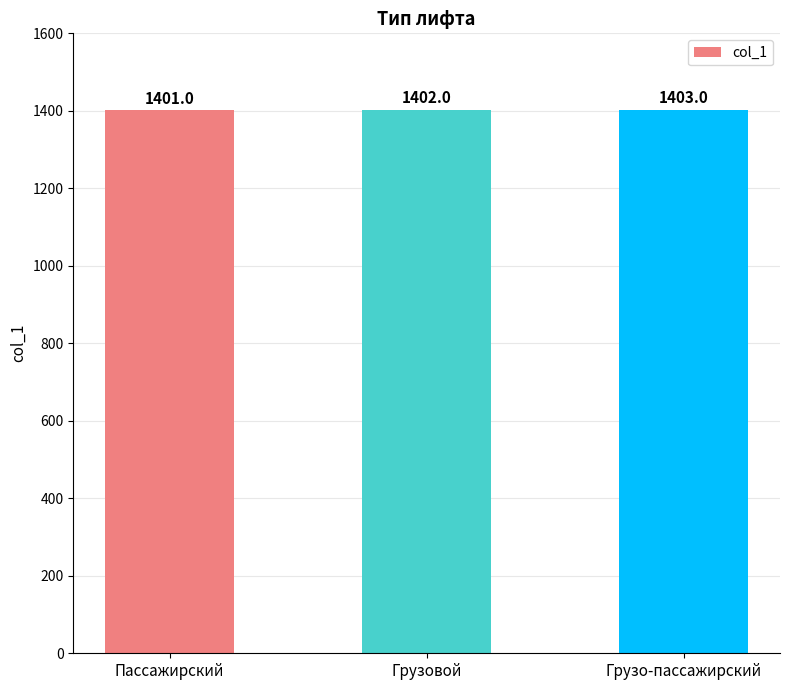

What is the ratio of the value at Пассажирский to the value at Грузо-пассажирский?

1.0